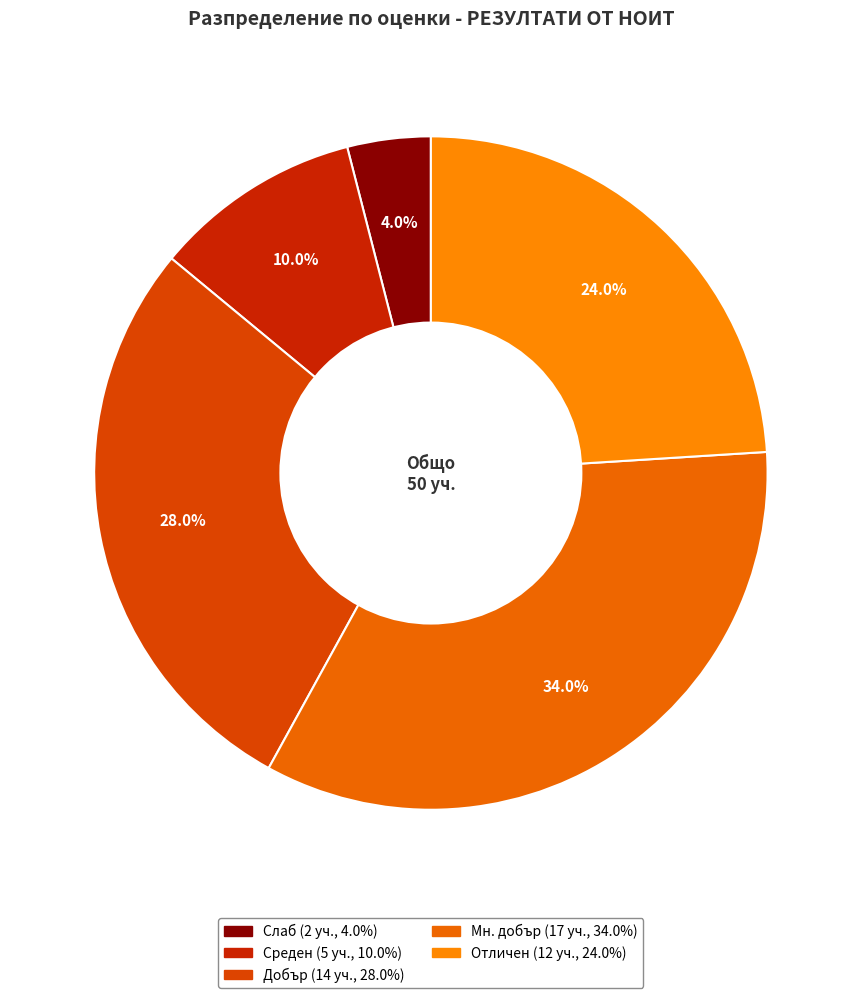

To the nearest percent, what is the difference between the largest and smallest slice percentages?

30%